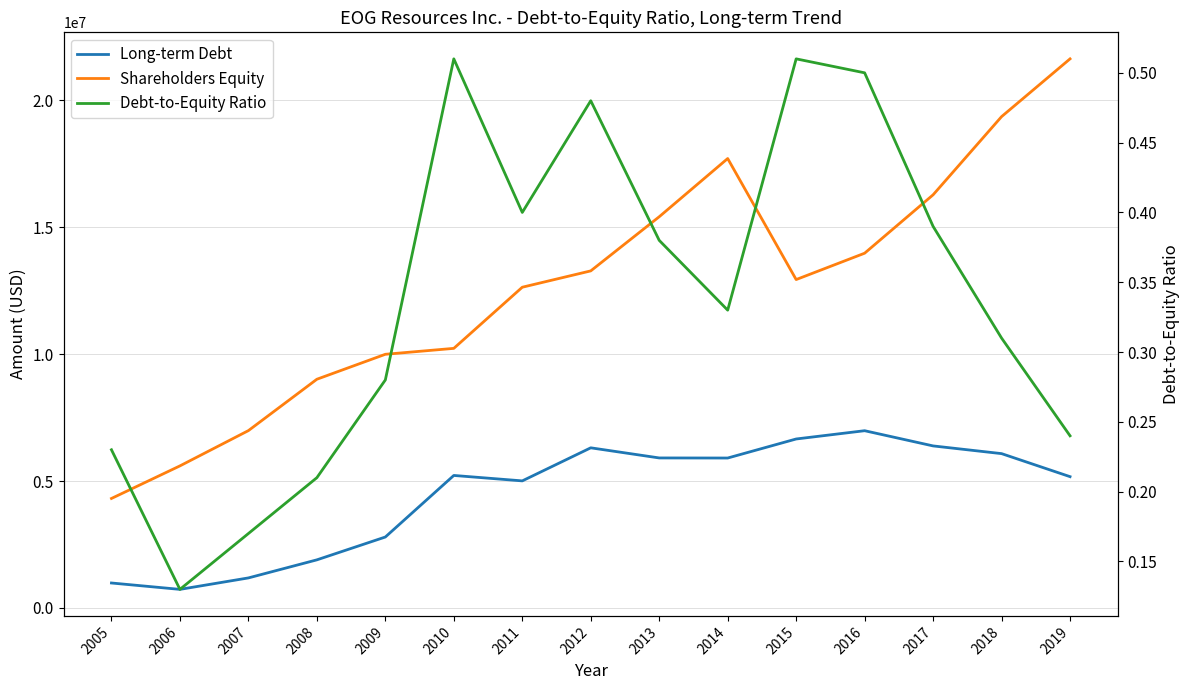

Reading left to right, extract all data points from this chart.

Long-term Debt: 2005=985067.0	2006=733442.0	2007=1185000.0	2008=1897000.0	2009=2797000.0	2010=5223341.0	2011=5009166.0	2012=6312181.0	2013=5913221.0	2014=5909933.0	2015=6660264.0	2016=6986358.0	2017=6387071.0	2018=6083262.0	2019=5175443.0
Shareholders Equity: 2005=4316292.0	2006=5599671.0	2007=6990094.0	2008=9014497.0	2009=9998042.0	2010=10231632.0	2011=12640904.0	2012=13284764.0	2013=15418459.0	2014=17712582.0	2015=12943035.0	2016=13981581.0	2017=16283273.0	2018=19364188.0	2019=21640716.0
Debt-to-Equity Ratio: 2005=0.2	2006=0.1	2007=0.2	2008=0.2	2009=0.3	2010=0.5	2011=0.4	2012=0.5	2013=0.4	2014=0.3	2015=0.5	2016=0.5	2017=0.4	2018=0.3	2019=0.2